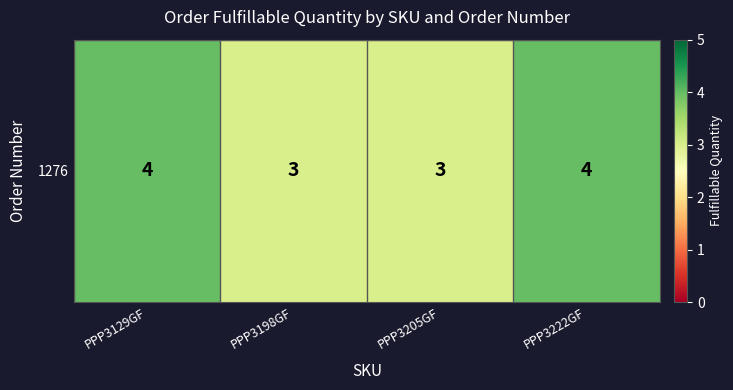

Rank the categories by value from highest to lowest.

PPP3129GF, PPP3222GF, PPP3198GF, PPP3205GF